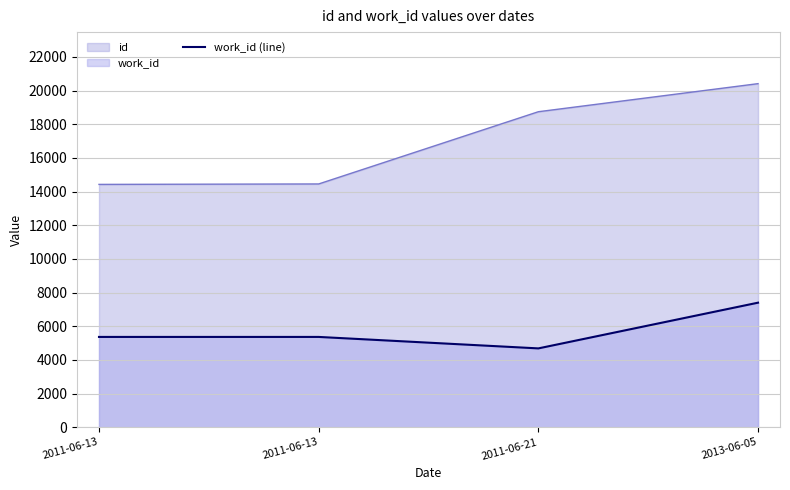

True or false: the data shows 2436 at 2011-06-13.

False